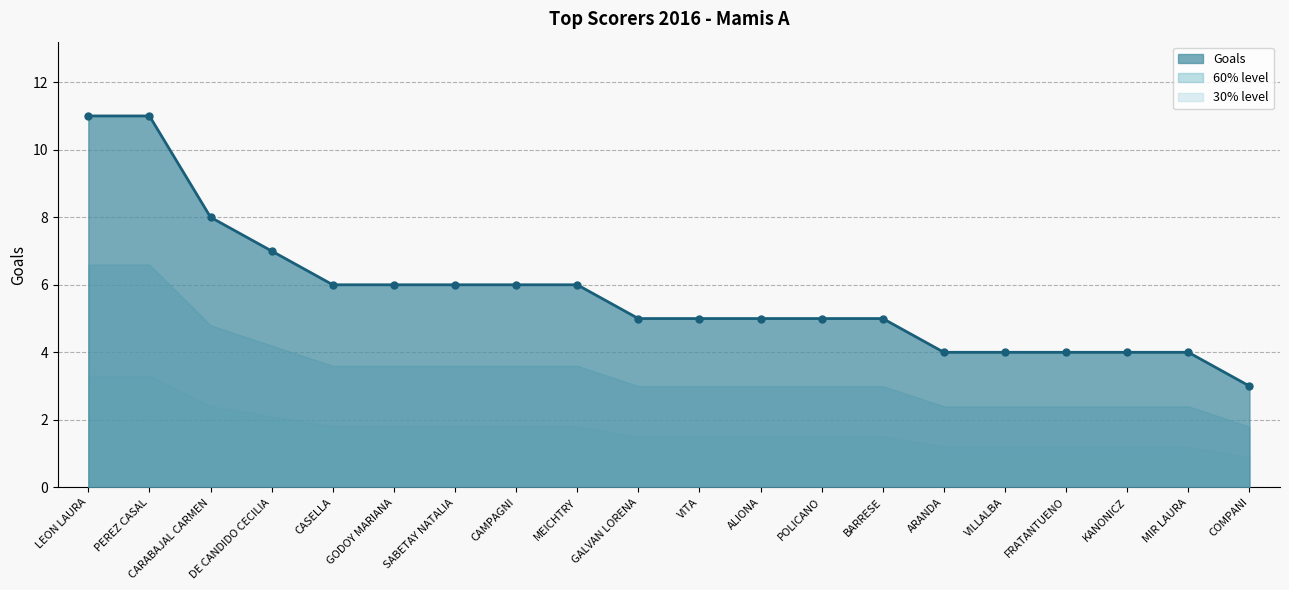

What is the label of the 13th point from the left?

POLICANO